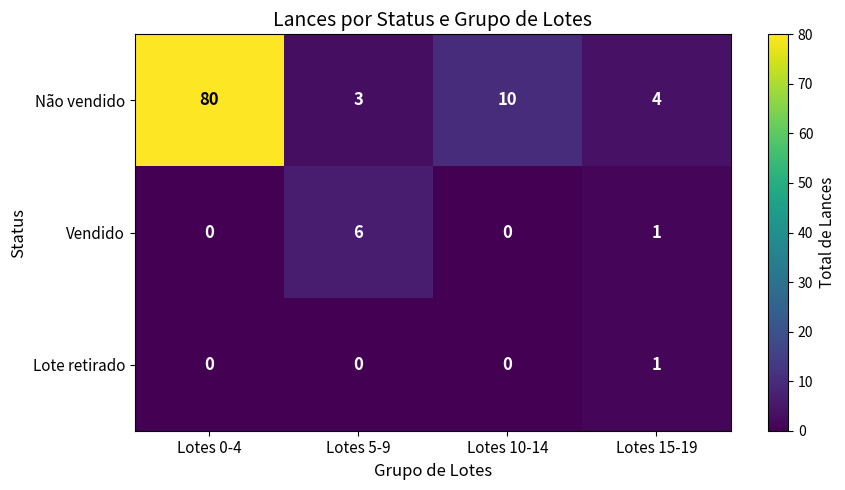

What is the greatest value displayed?

80